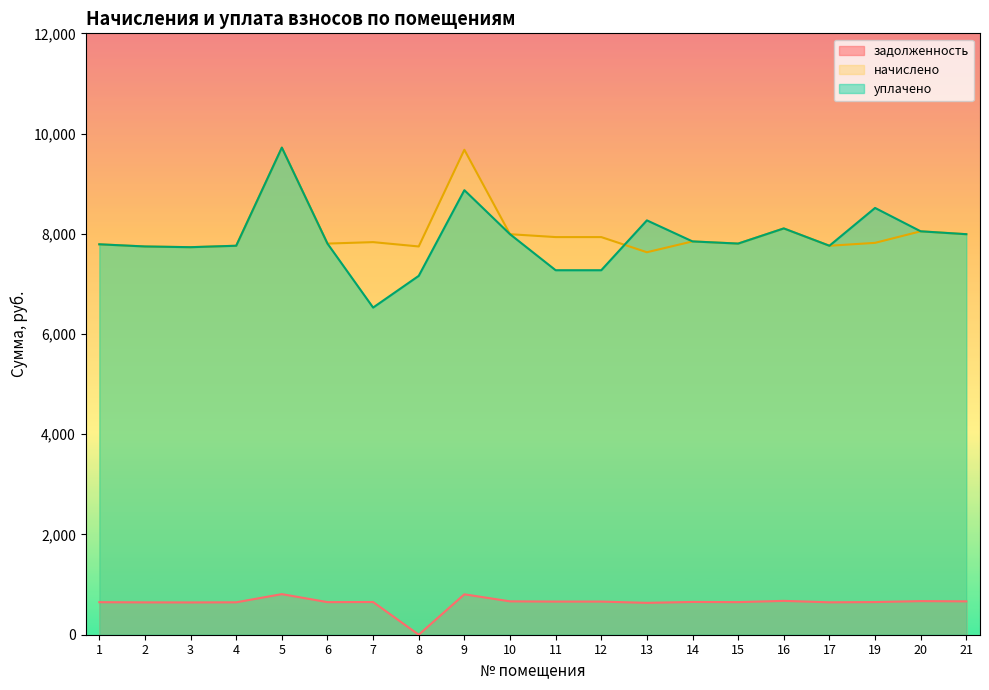

How many intersections are there between уплачено and начислено?

1